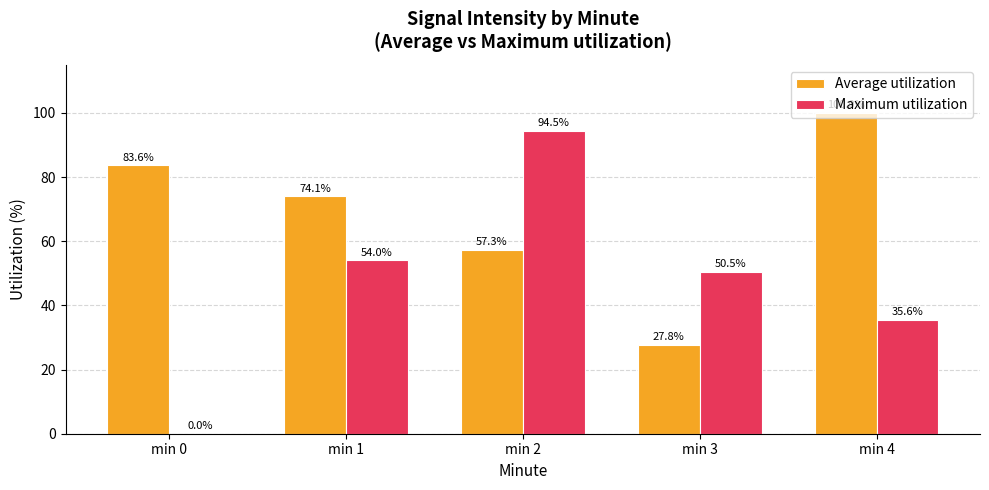

Is the value of Average utilization at min 3 greater than the value of Maximum utilization at min 3?

No